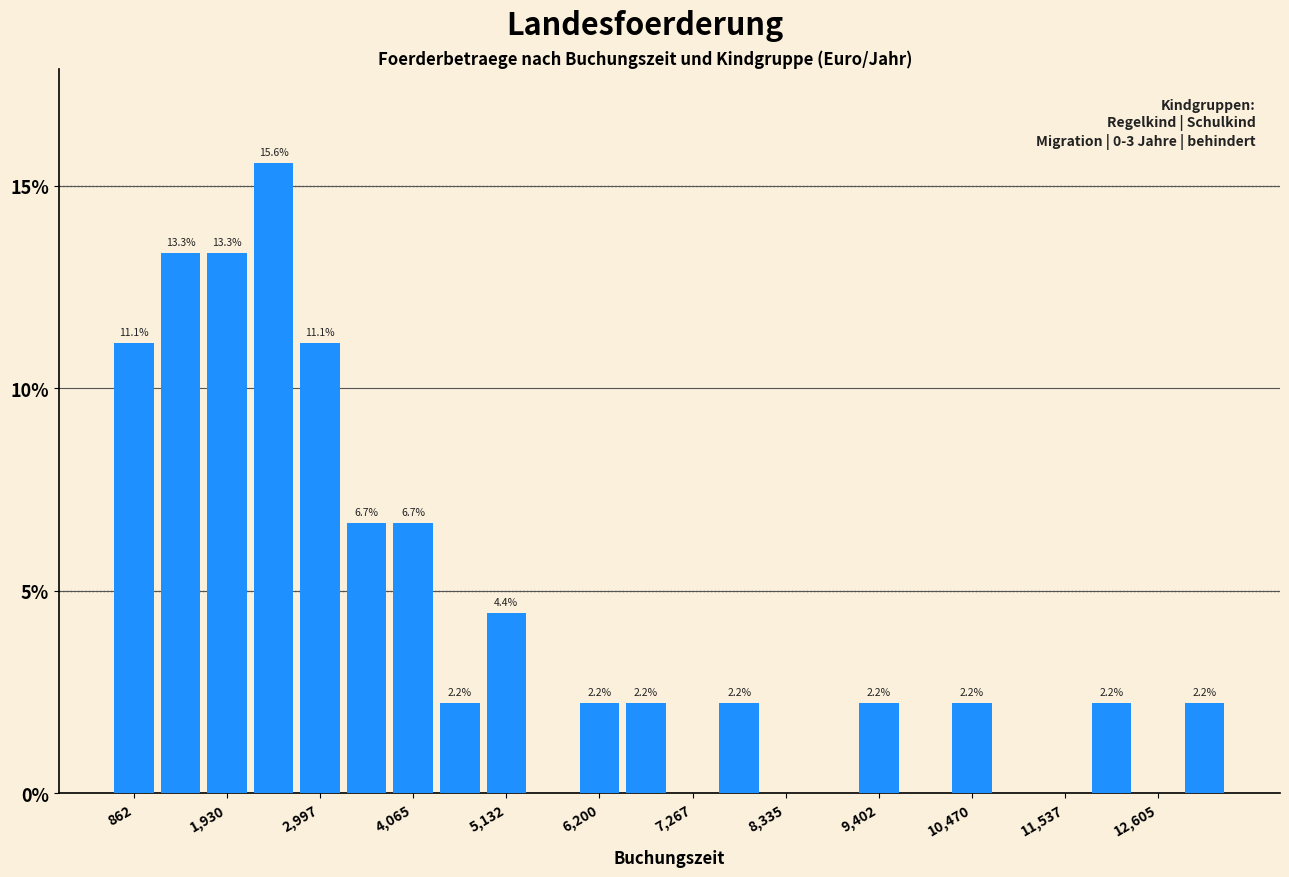

Read against the x-axis, roughly where is the centre of the tallest bar?

2400